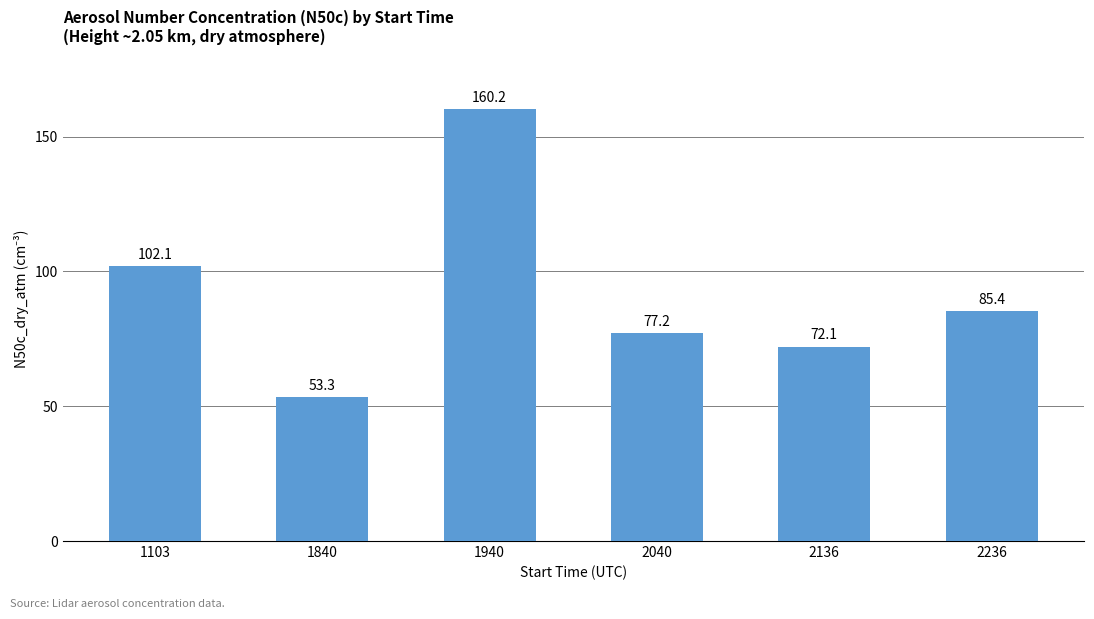

What is the greatest value displayed?

160.2